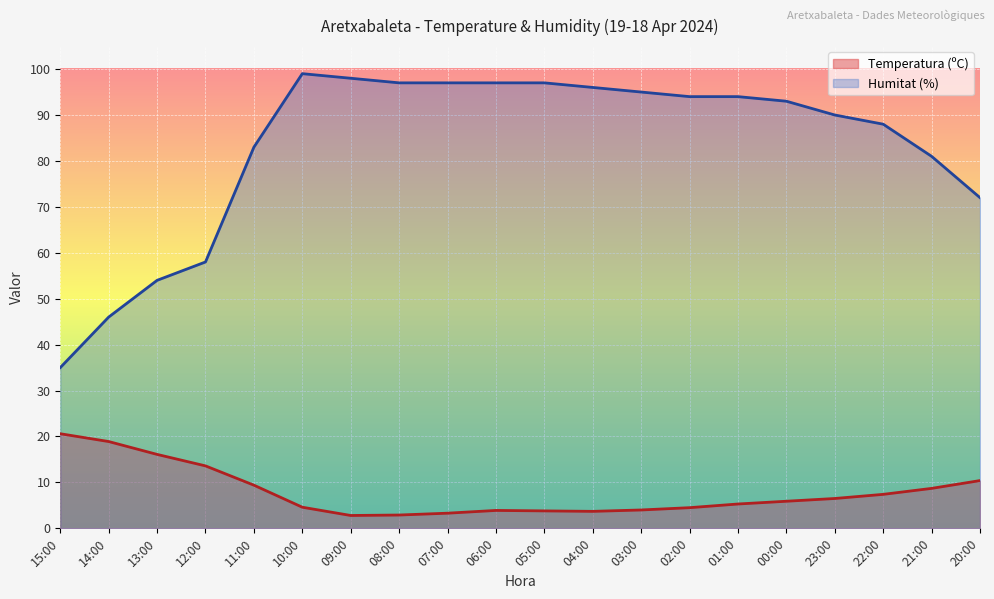

What is the approximate value of Humitat (%) at 05:00?

97.0